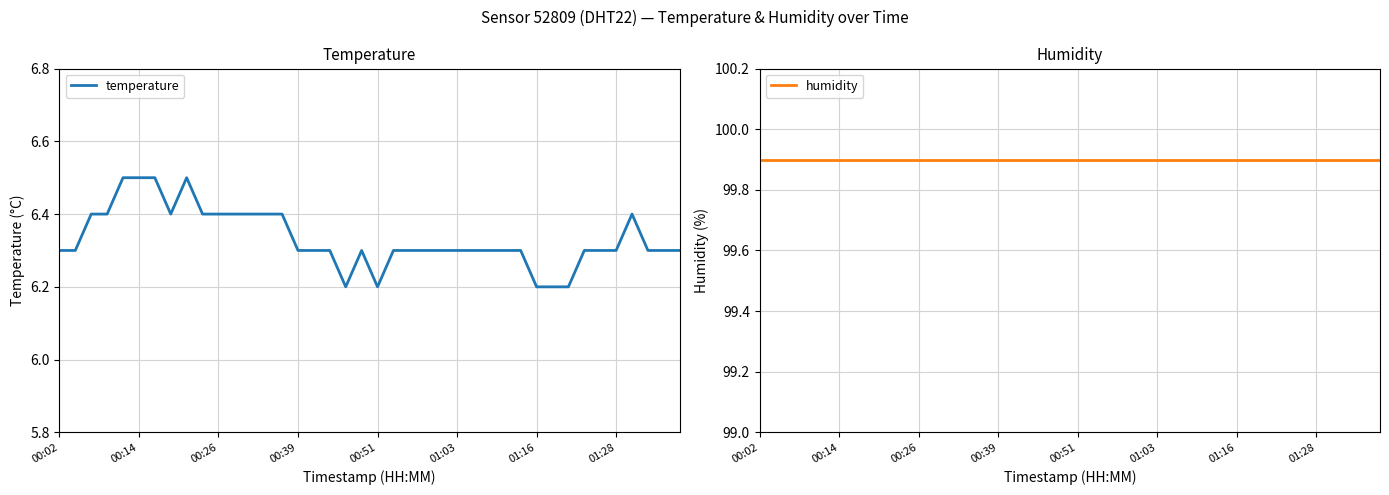

Which series has the widest spread of values?

temperature